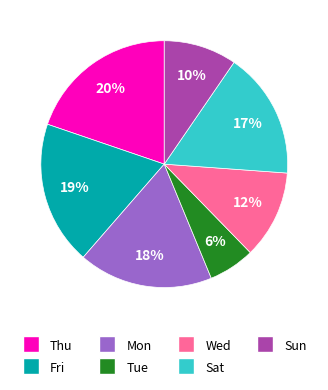

Is there any slice that represents more than half of the pie?

No